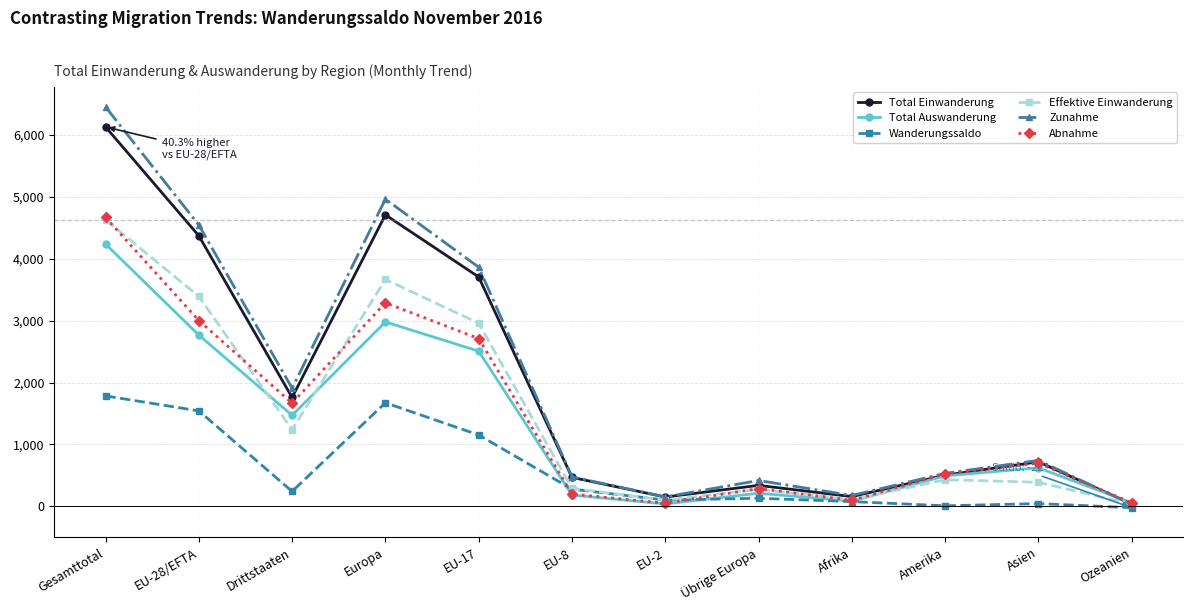

In Abnahme, how many points are lower than both neighbors (excluding endpoints)?

3